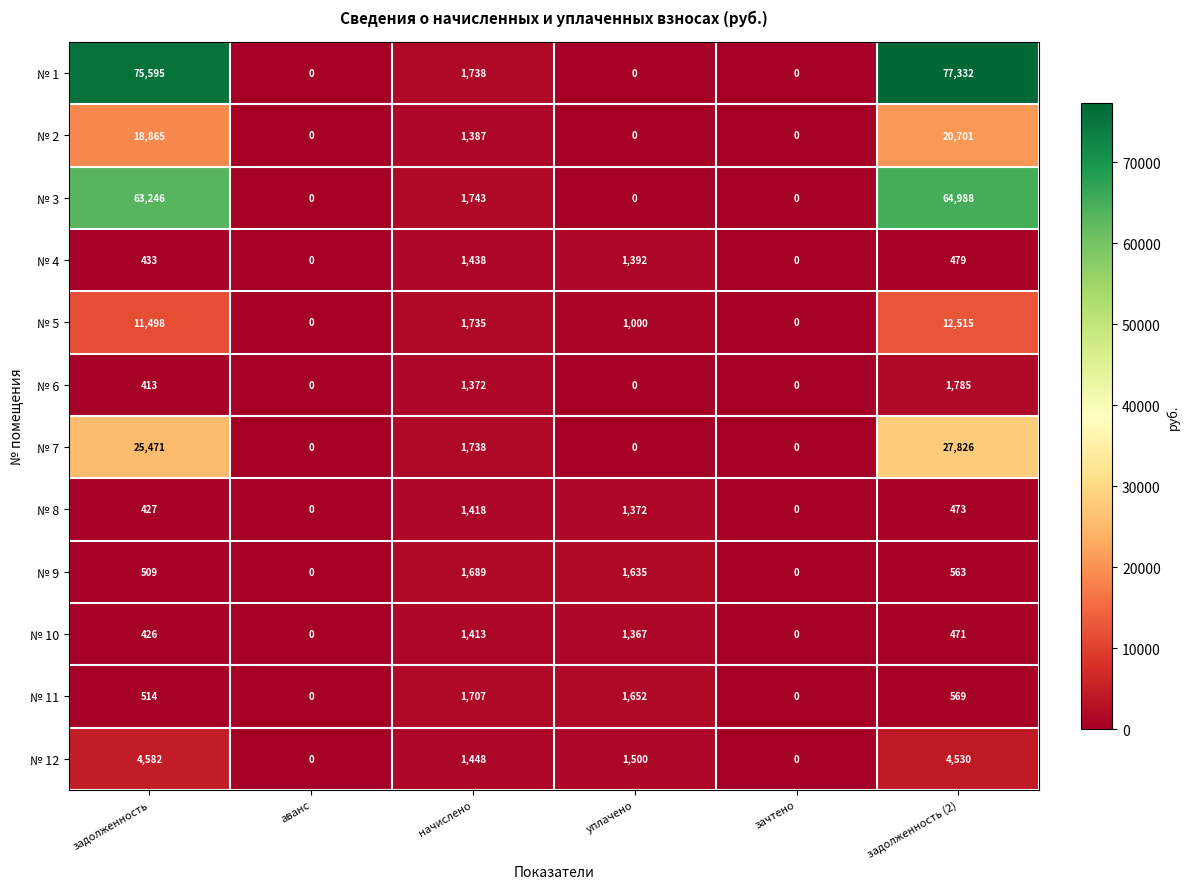

True or false: № 5 has a value of -6868 at аванс.

False